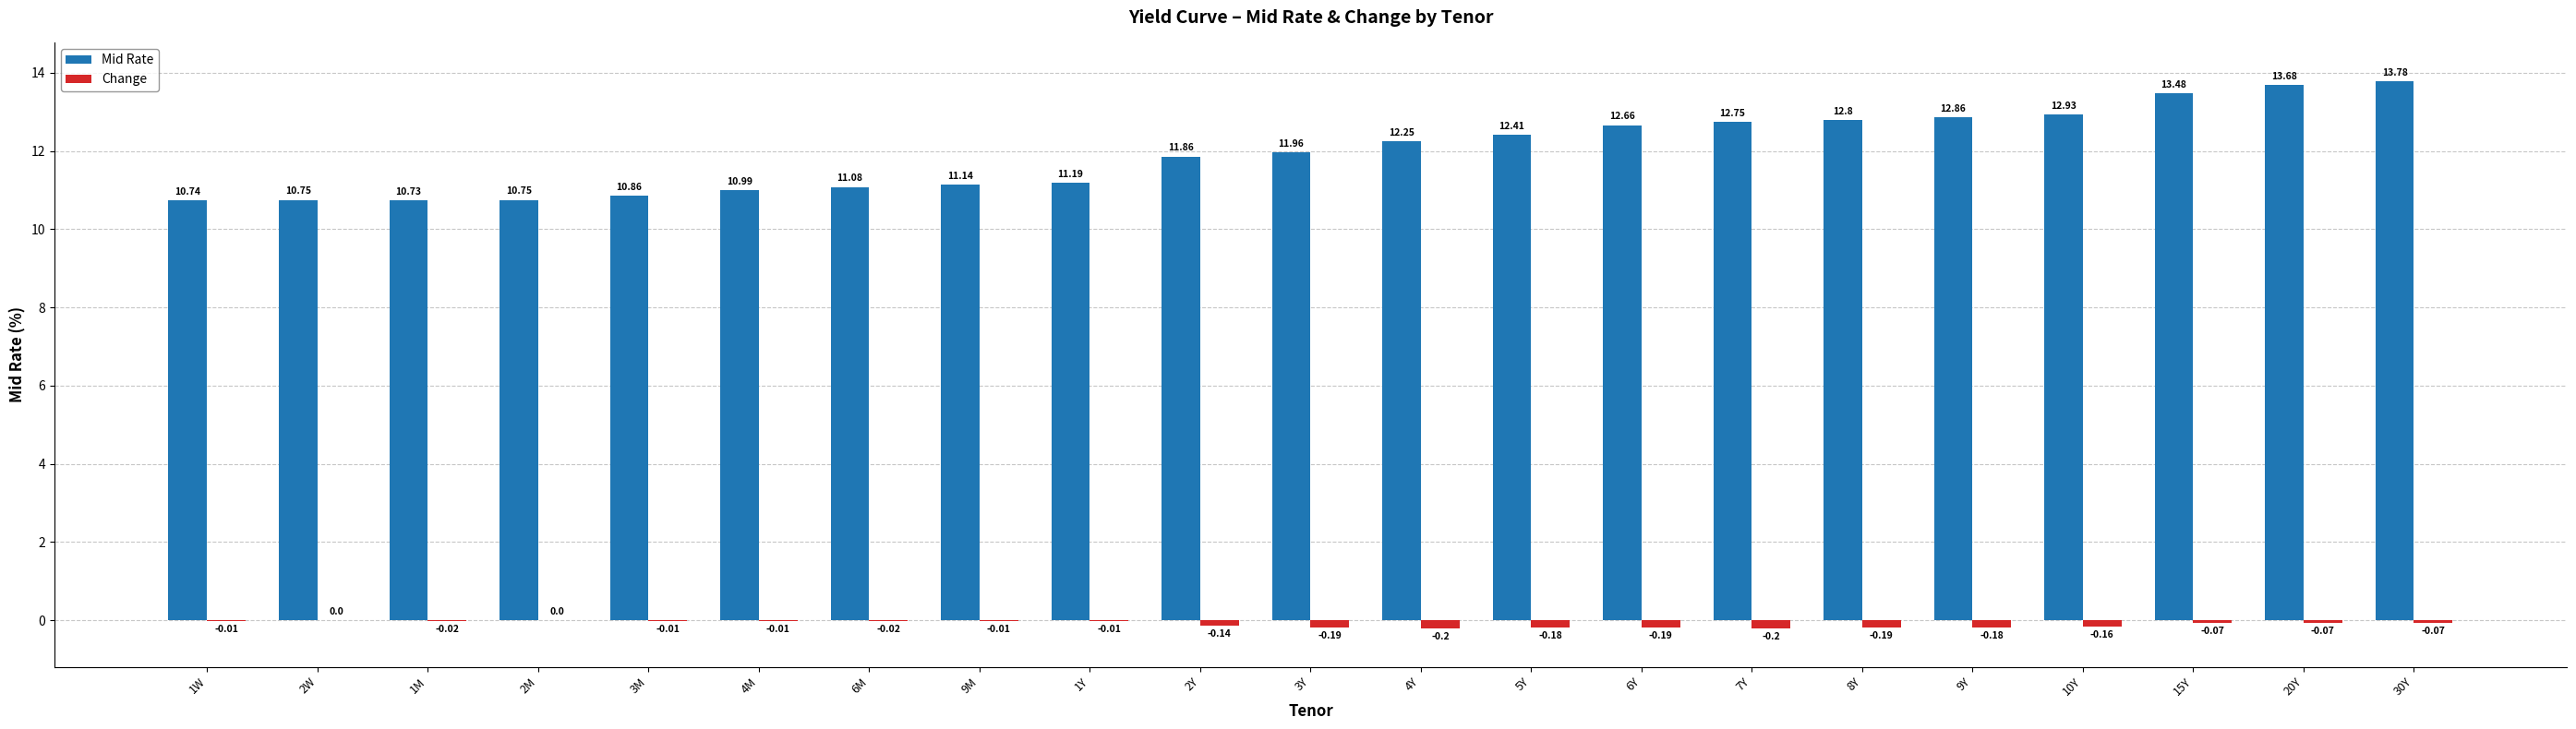

What is the sum of the Change values at 7Y and 2W?

-0.2